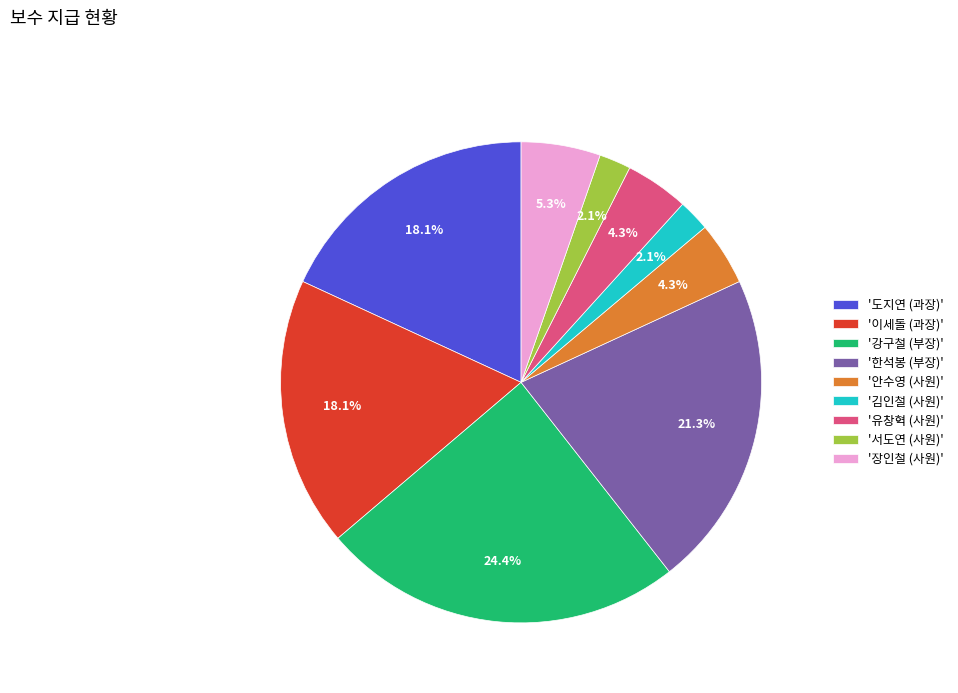

Count the number of slices in the pie.

9